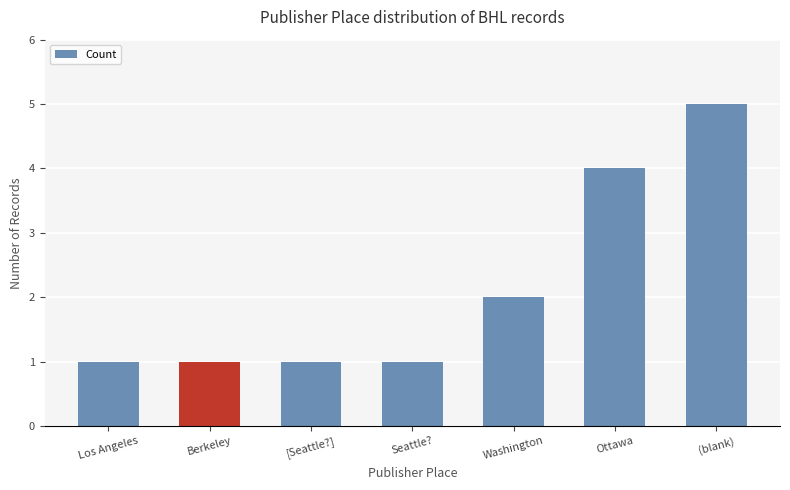

What is the minimum value shown in the chart?

1